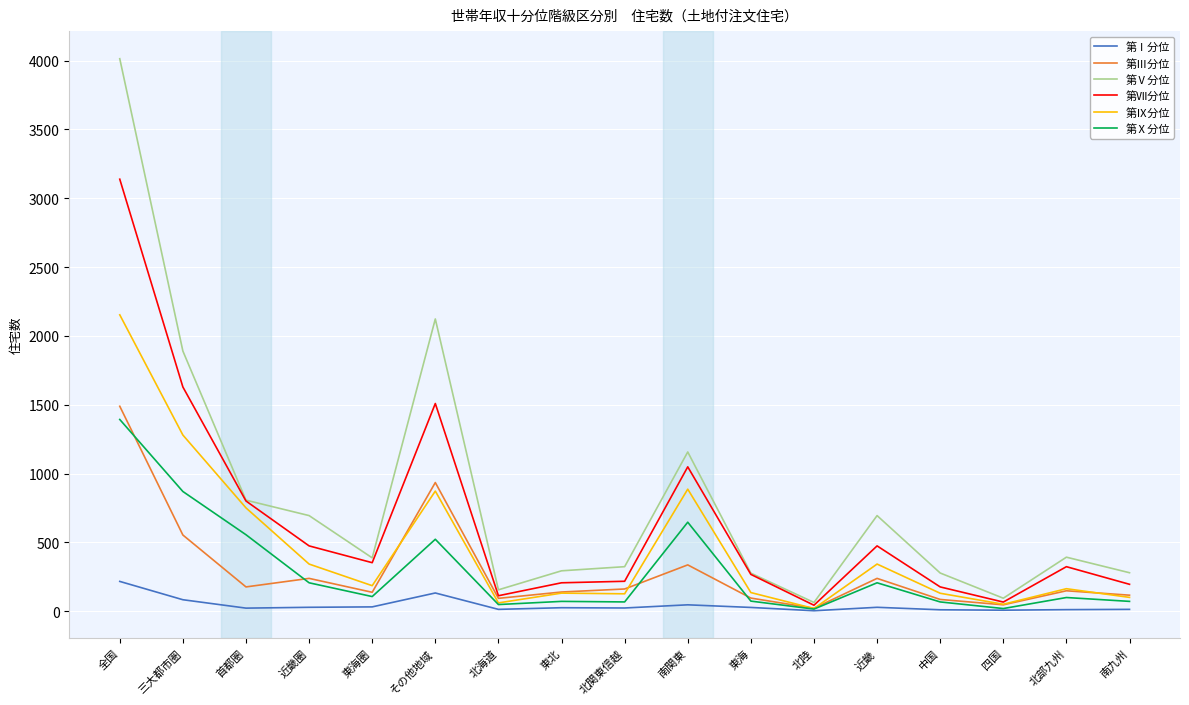

What are all the series names shown in the legend?

第Ⅰ分位, 第Ⅲ分位, 第Ⅴ分位, 第Ⅶ分位, 第Ⅸ分位, 第Ⅹ分位